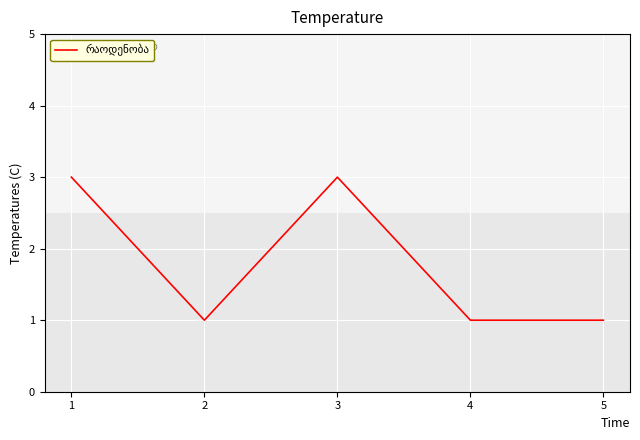

Reading right to left, what are all the values shown in this chart?

1	1	3	1	3